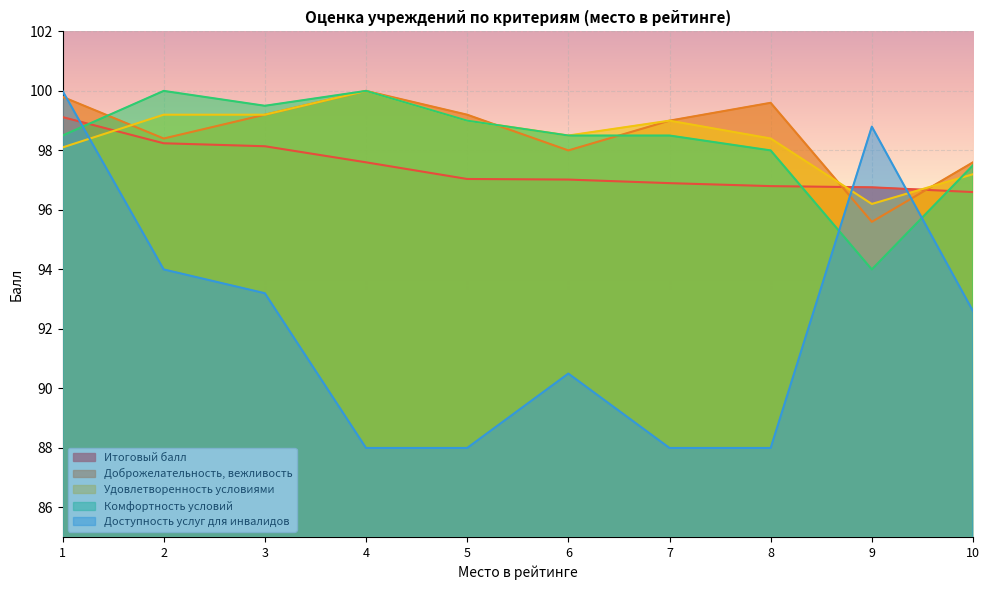

True or false: Доброжелательность, вежливость and Удовлетворенность условиями intersect in this chart.

True